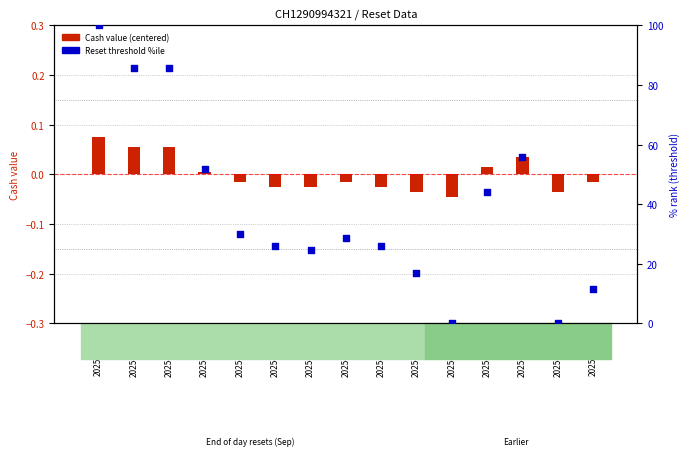

Between 2025-09-23 and 2025-09-17, which is larger?

2025-09-23